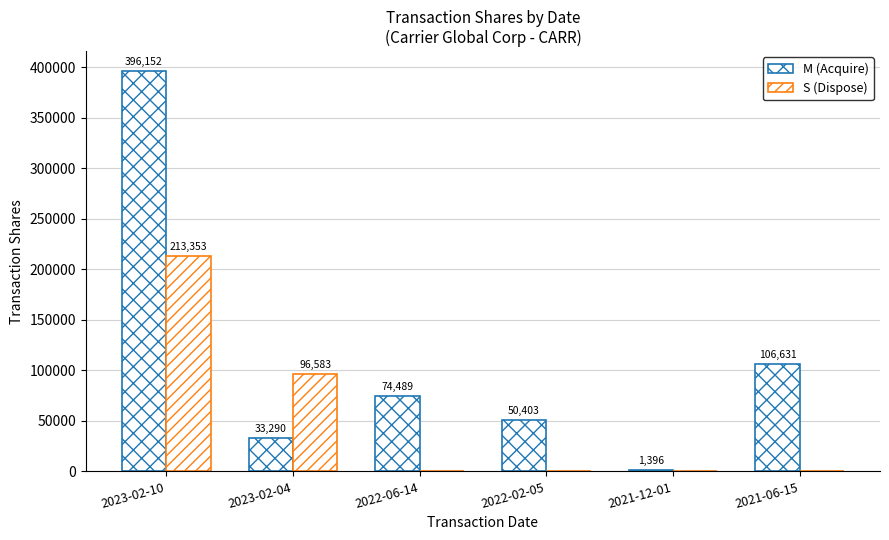

List the series in order of their peak value, lowest first.

S (Dispose), M (Acquire)